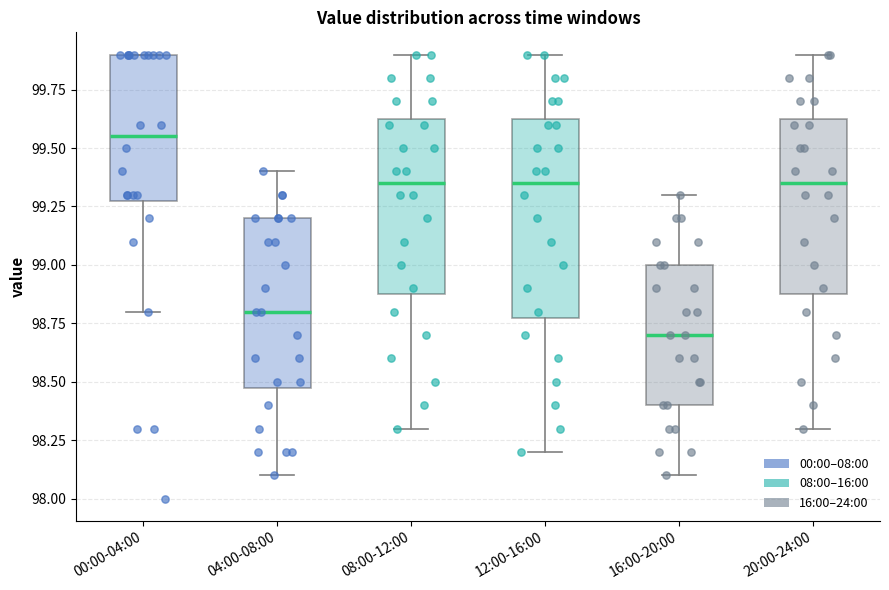

Reading left to right, read every box against the y-axis: the position of its median line, the range the box covers, and the ends of its whiskers. The values are not printed on the chart, so give them approximately, as read against the axis.

00:00-04:00: median 99.55, box 99.30 to 99.90, whiskers 98.80 to 99.90
04:00-08:00: median 98.80, box 98.50 to 99.20, whiskers 98.10 to 99.40
08:00-12:00: median 99.35, box 98.90 to 99.65, whiskers 98.30 to 99.90
12:00-16:00: median 99.35, box 98.80 to 99.65, whiskers 98.20 to 99.90
16:00-20:00: median 98.70, box 98.40 to 99.00, whiskers 98.10 to 99.30
20:00-24:00: median 99.35, box 98.90 to 99.65, whiskers 98.30 to 99.90